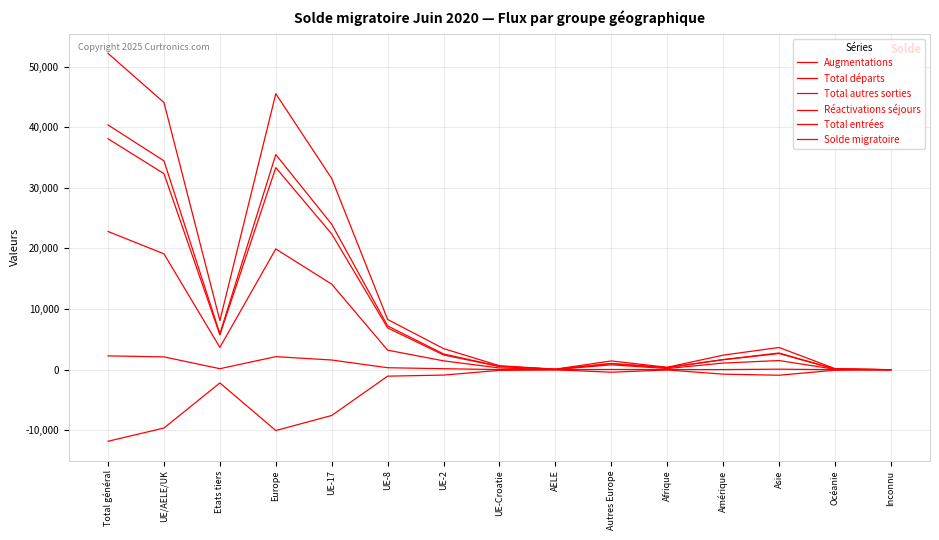

True or false: Augmentations and Total autres sorties intersect in this chart.

False